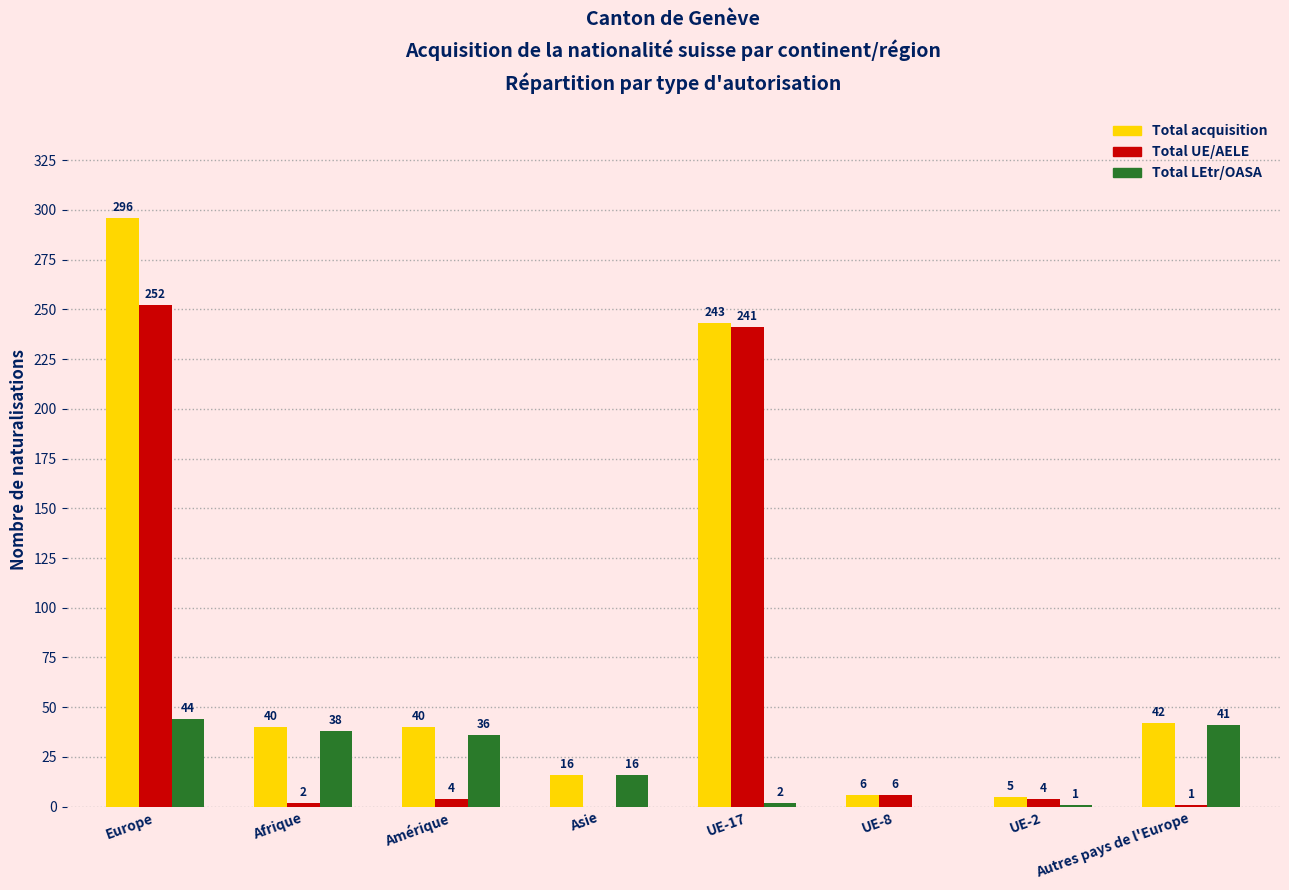

Where does the Total acquisition series first go above 40?

Europe